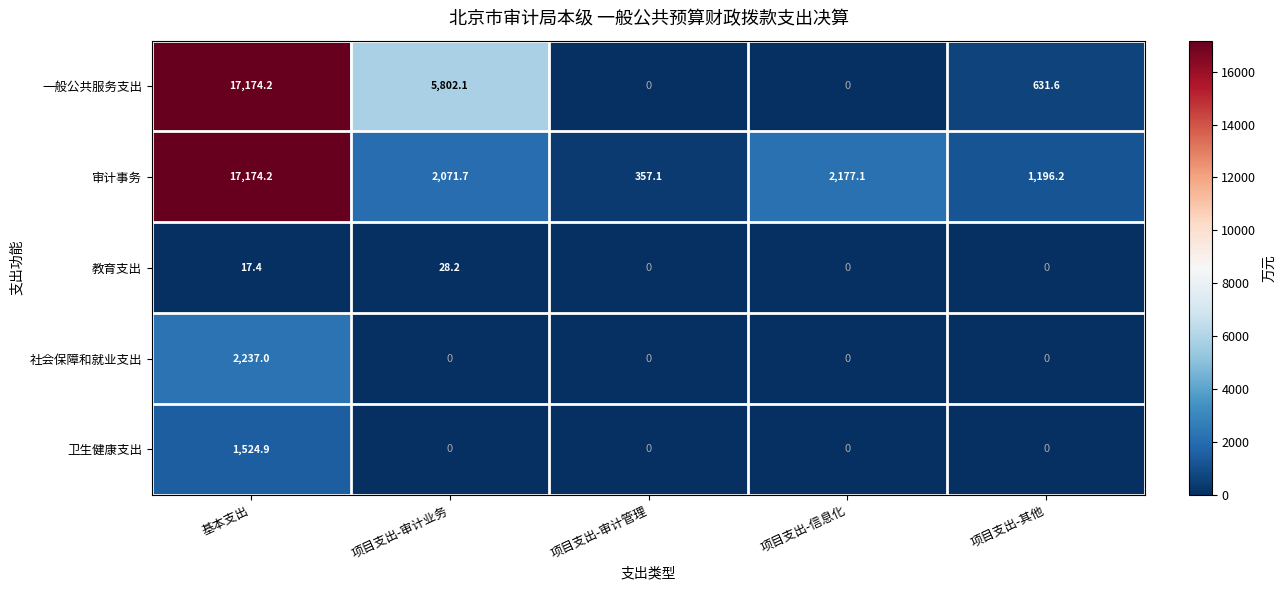

What is the difference between the highest and lowest values at 项目支出-信息化?

2177.1